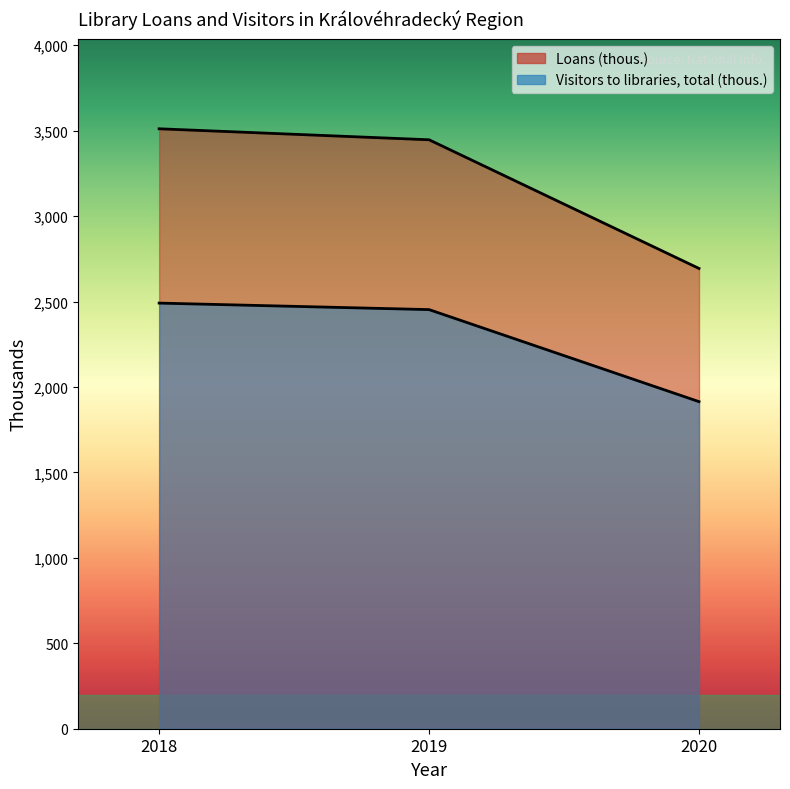

Does the chart display data point markers on the line(s)?

No